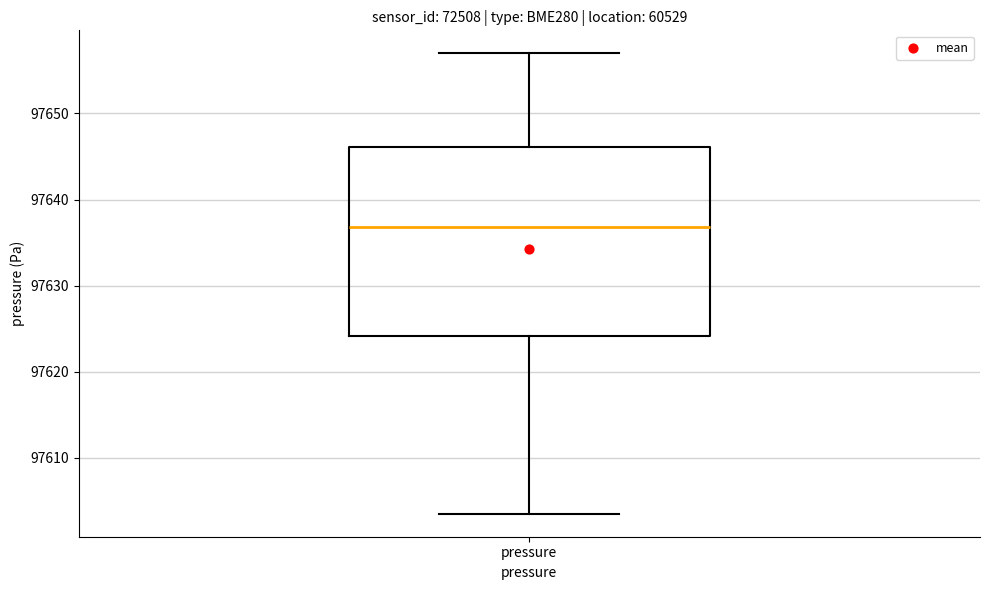

Read this box plot against the y-axis: the position of the median line, the range covered by the box, and the ends of both whiskers. The values are not printed on the chart, so give them approximately, as read against the axis.

median 97637, box 97624 to 97646, whiskers 97604 to 97657